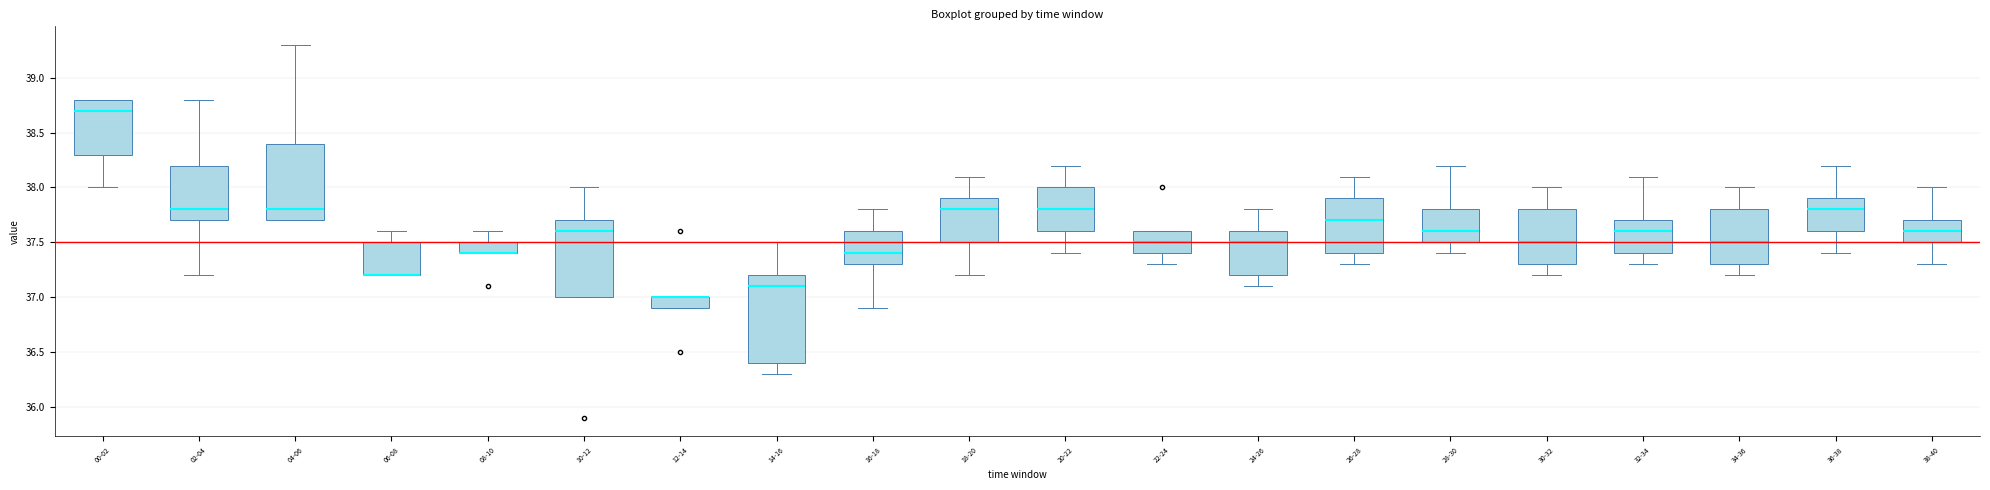

Where does the lower whisker of the box for 02-04 end on the y-axis? The values are not printed on the chart, so give them approximately, as read against the axis.

37.2